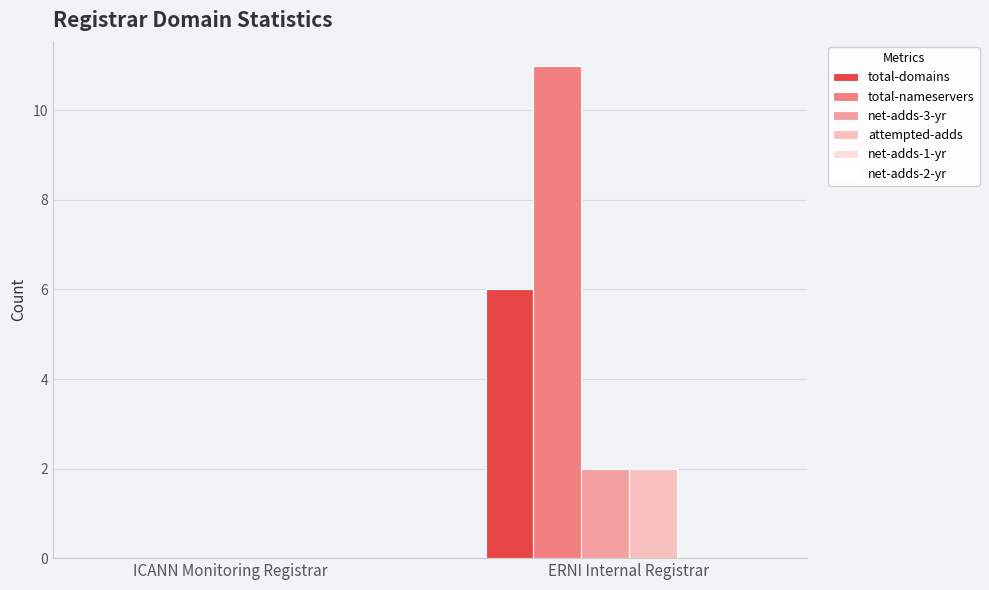

Reading left to right, transcribe all the data shown in this chart.

total-domains: ICANN Monitoring Registrar=0	ERNI Internal Registrar=6
total-nameservers: ICANN Monitoring Registrar=0	ERNI Internal Registrar=11
net-adds-3-yr: ICANN Monitoring Registrar=0	ERNI Internal Registrar=2
attempted-adds: ICANN Monitoring Registrar=0	ERNI Internal Registrar=2